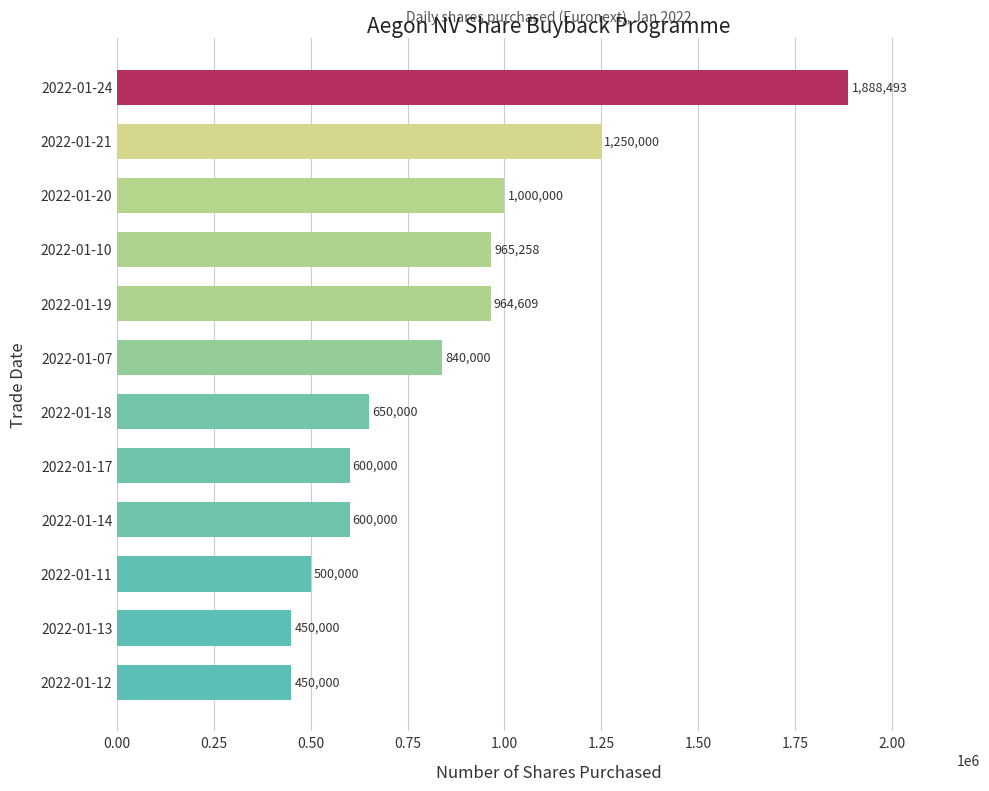

What is the smallest value displayed?

450000